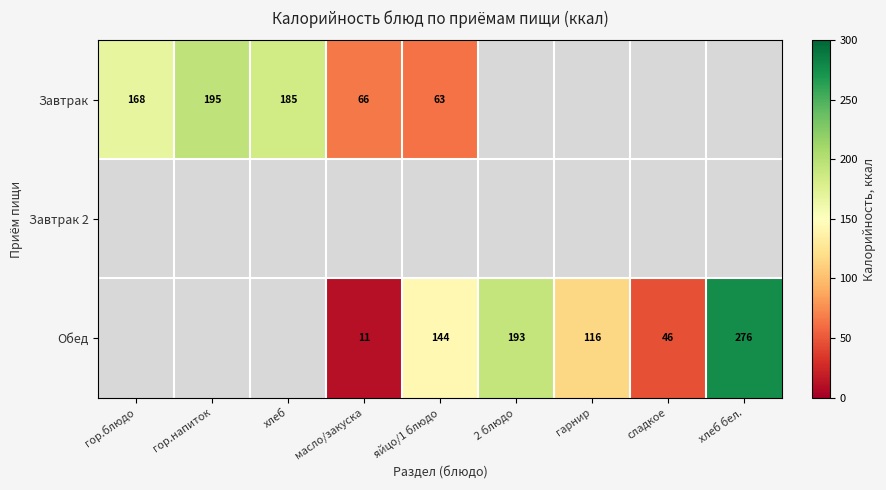

Which category has the highest value across all series?

хлеб бел.